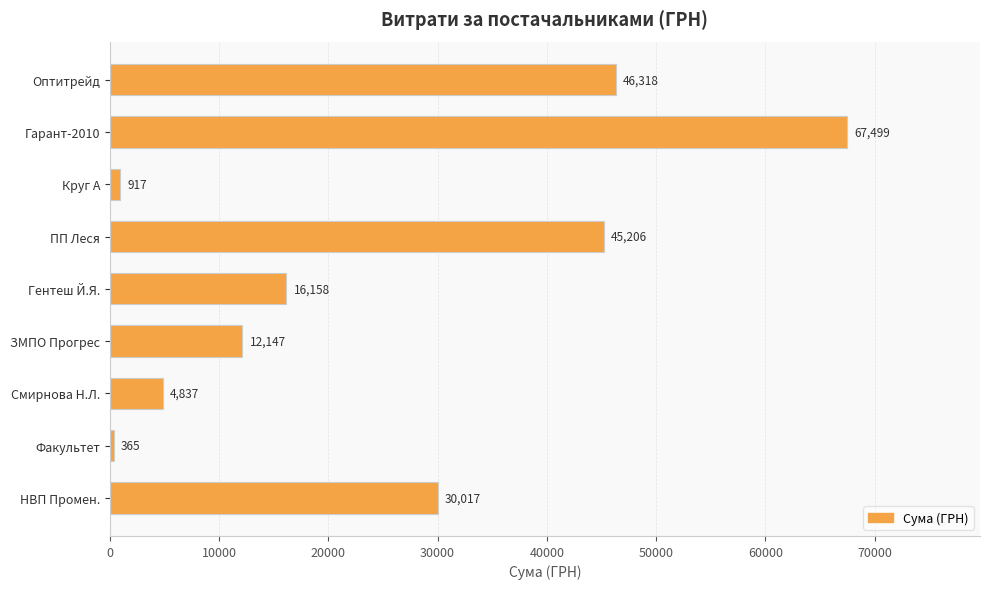

How many data points are above 16158?

5